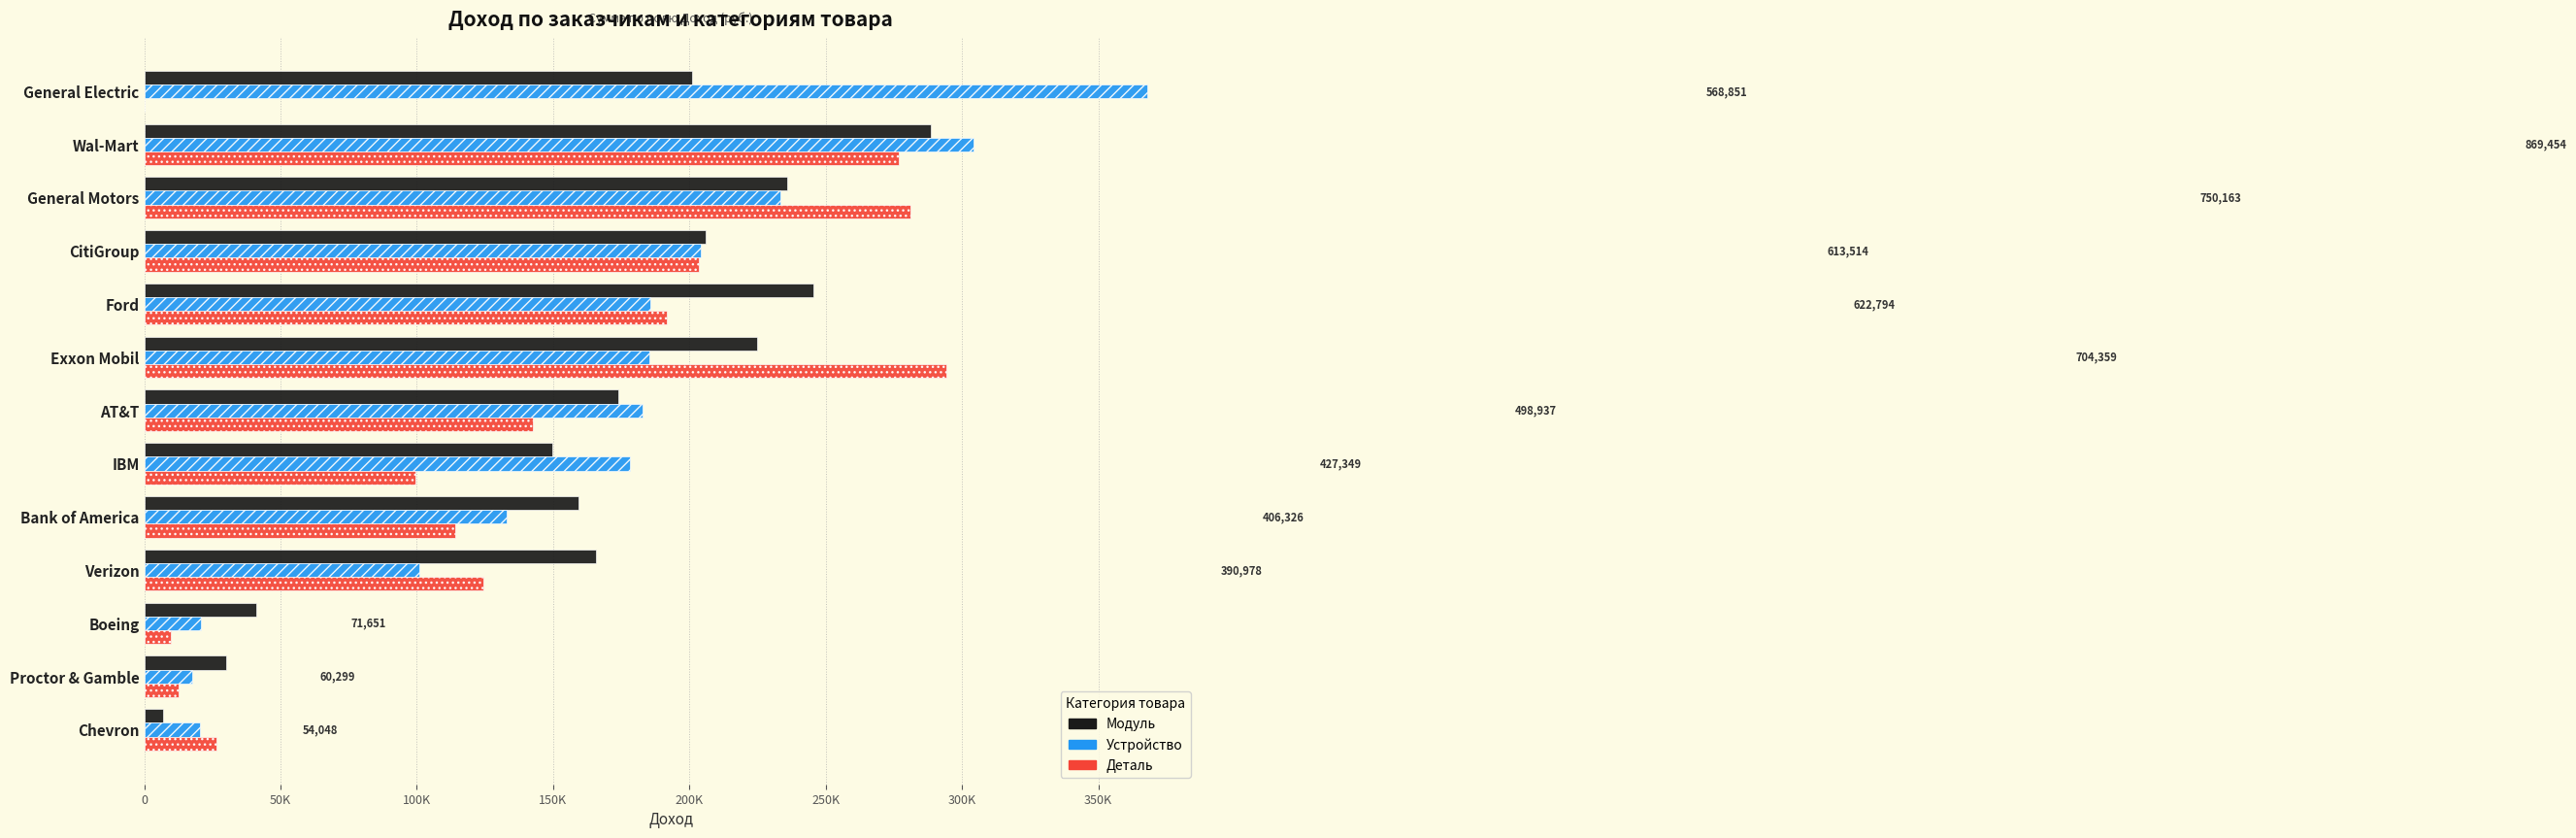

What are all the series names shown in the legend?

Модуль, Устройство, Деталь